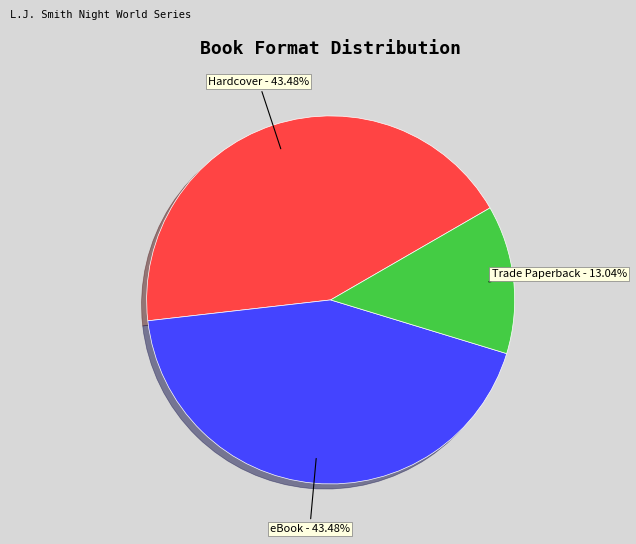

Is there any slice that represents more than half of the pie?

No